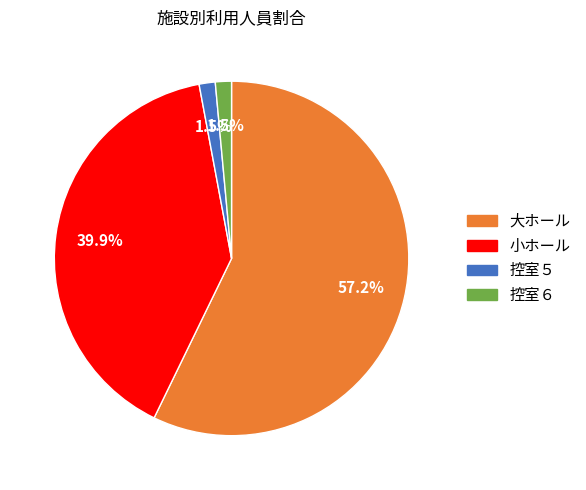

Does any single category account for the majority?

Yes